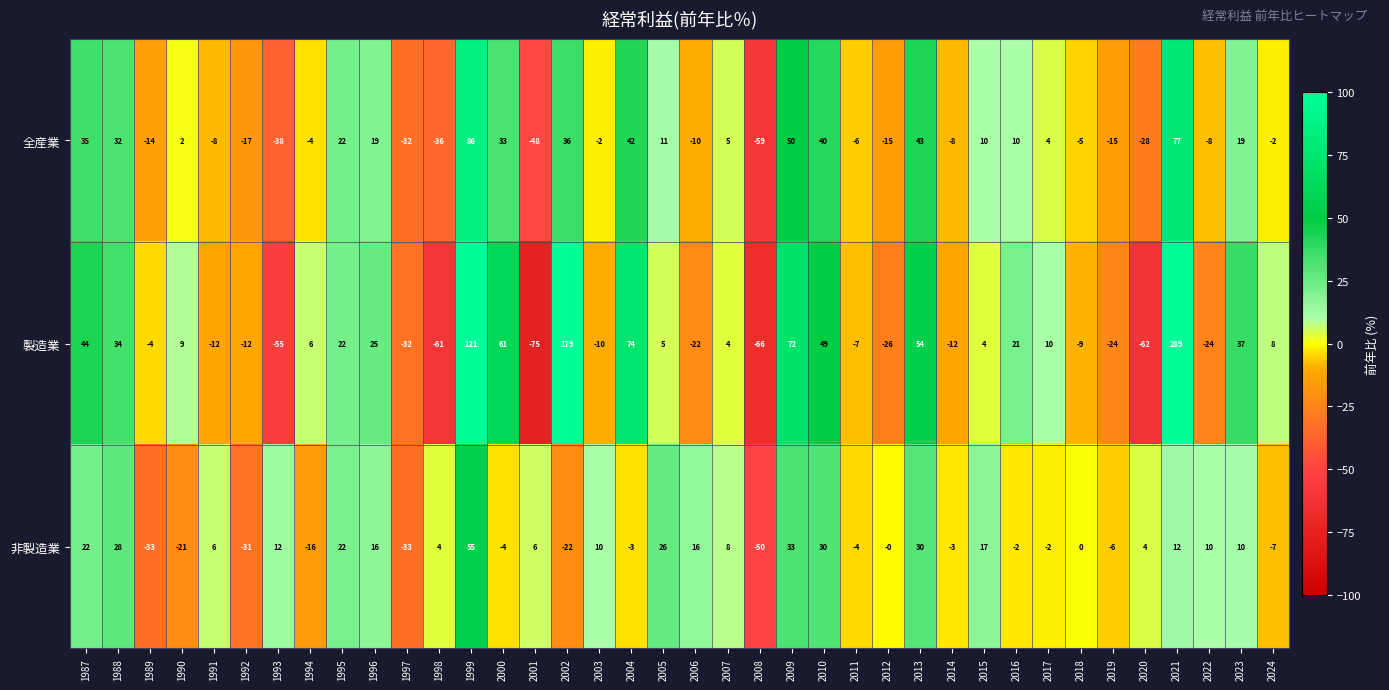

At 2024, list the series in order from smallest to largest.

非製造業, 全産業, 製造業